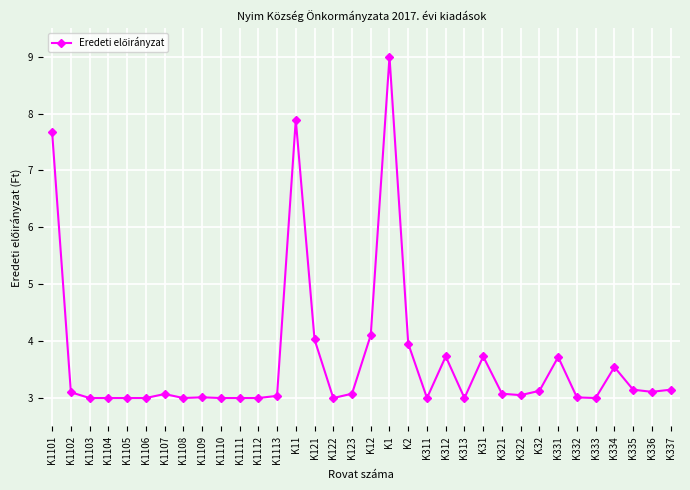

The value at K1106 is 3.0. True or false?

True